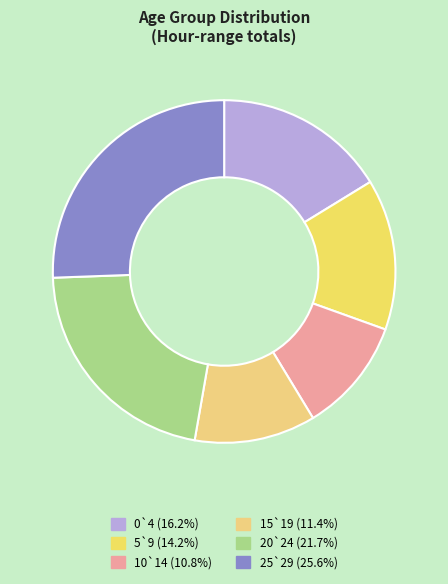

What percentage is the 25`29 slice, to the nearest percent?

26%